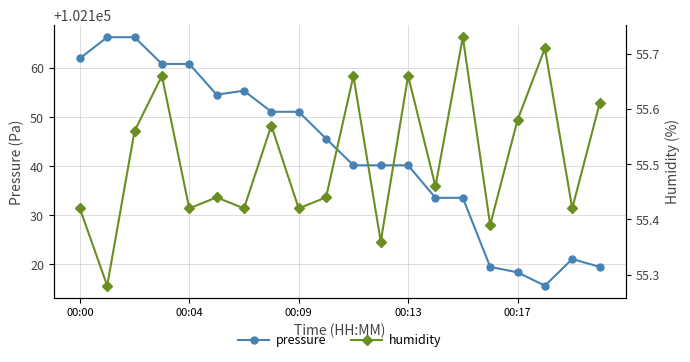

True or false: humidity and pressure cross at least once.

False